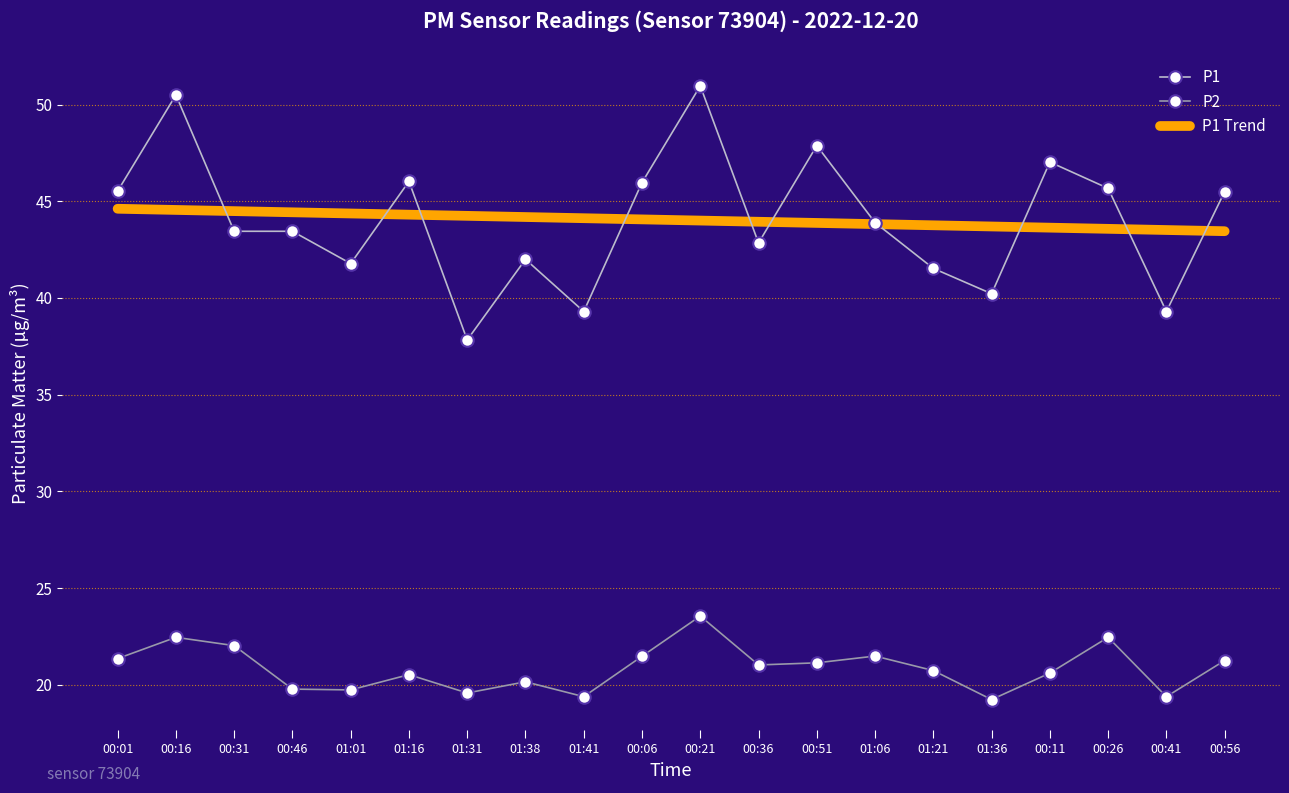

What is the approximate value of P1 at 01:06?

43.9